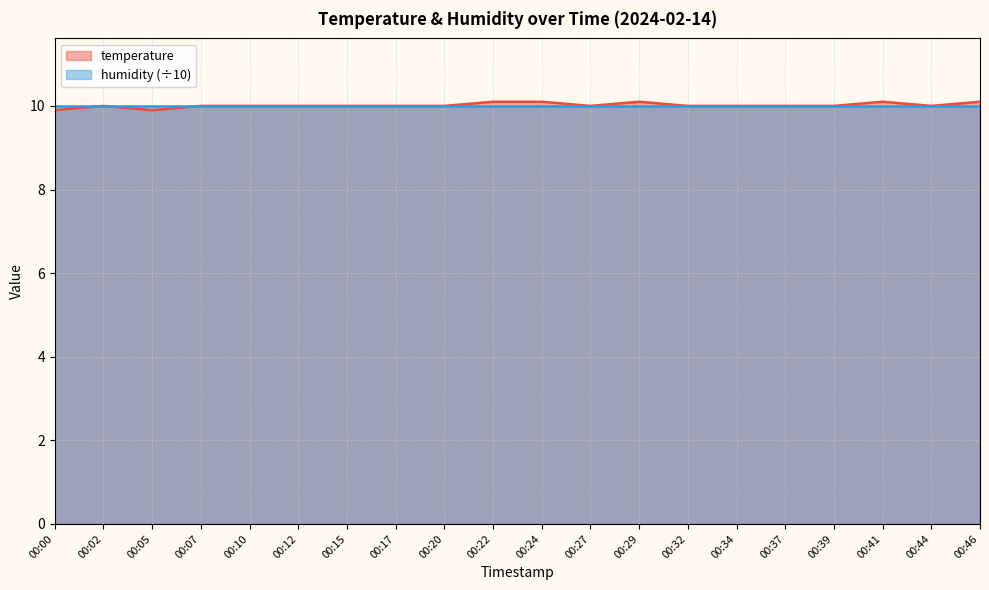

Reading right to left, transcribe all the data shown in this chart.

00:46=10.1	00:44=10.0	00:41=10.1	00:39=10.0	00:37=10.0	00:34=10.0	00:32=10.0	00:29=10.1	00:27=10.0	00:24=10.1	00:22=10.1	00:20=10.0	00:17=10.0	00:15=10.0	00:12=10.0	00:10=10.0	00:07=10.0	00:05=9.9	00:02=10.0	00:00=9.9